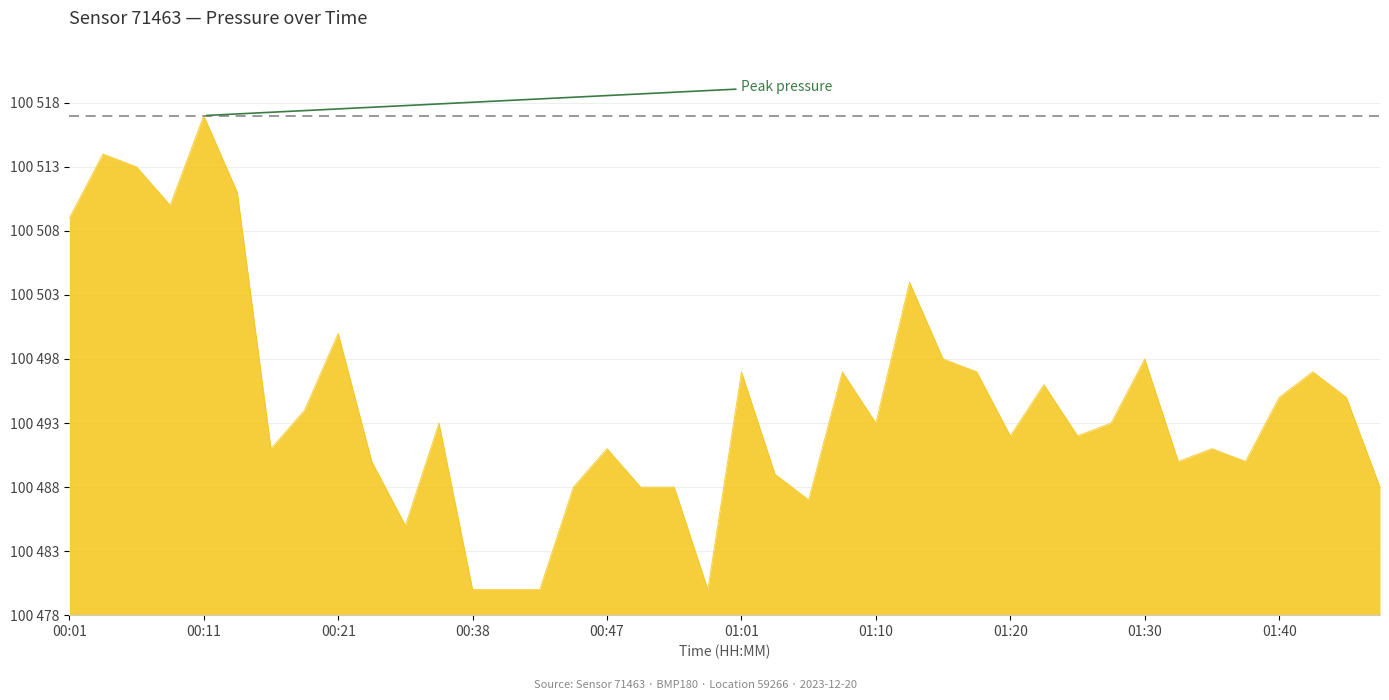

Is this an area chart (filled region under the line)?

Yes